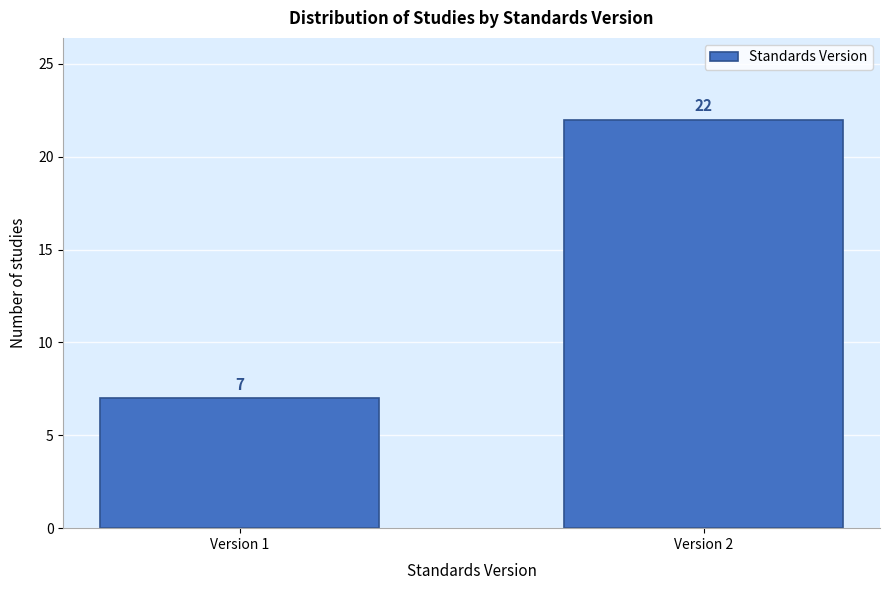

Reading right to left, transcribe all the data shown in this chart.

Version 2=22	Version 1=7